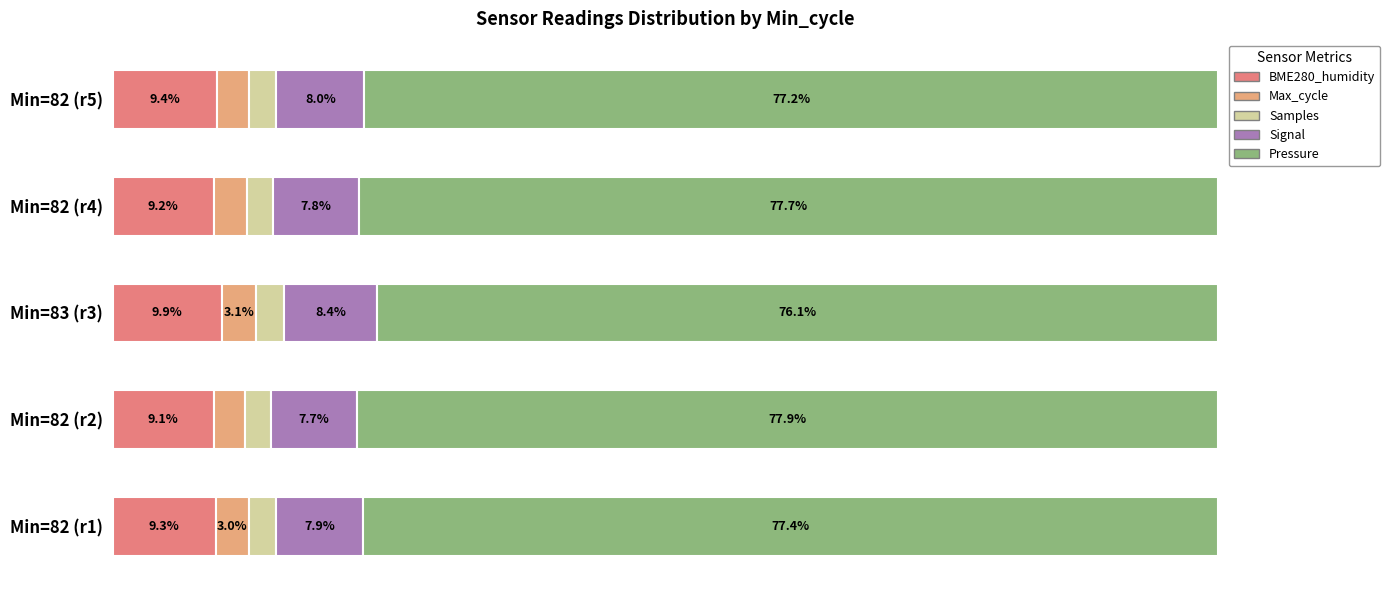

Which category has the lowest value in the BME280_humidity series?

Min=82 (r2)